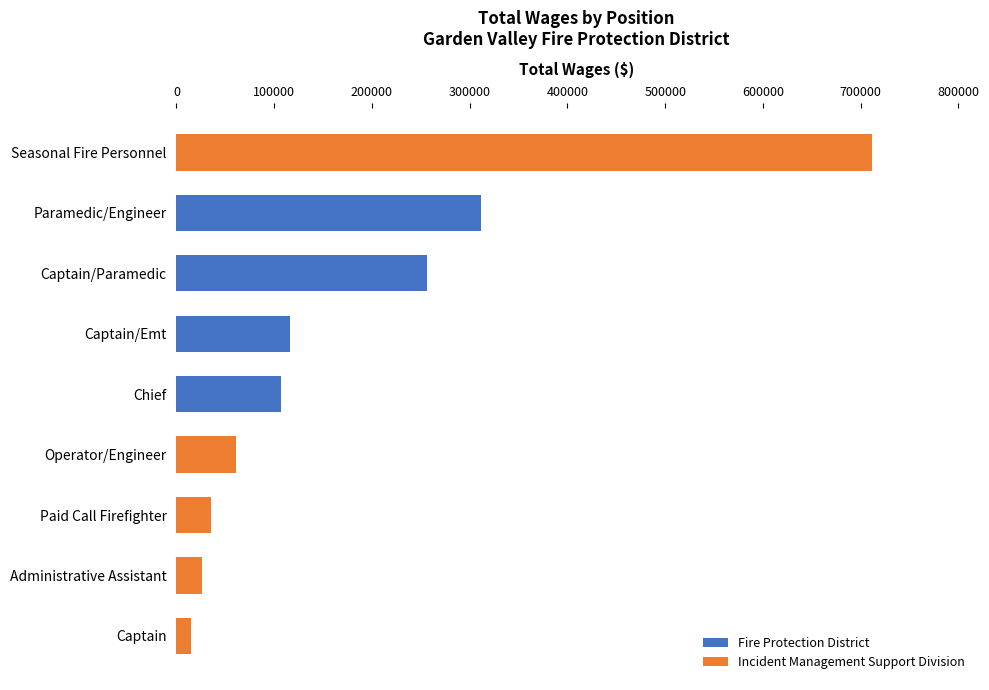

What is the highest value of the Fire Protection District series?

311472